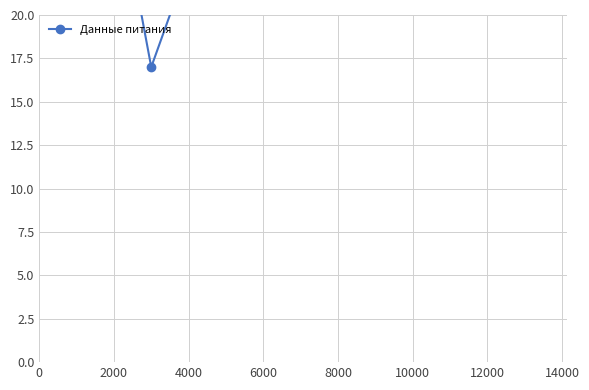

What is the sum of all values?

201